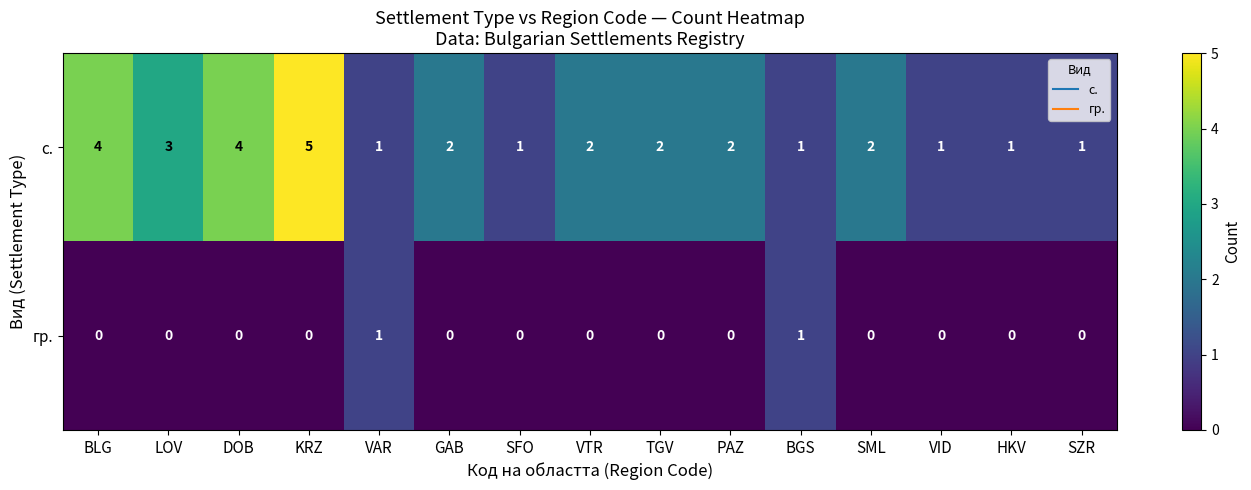

Which label corresponds to the largest value in the chart?

KRZ